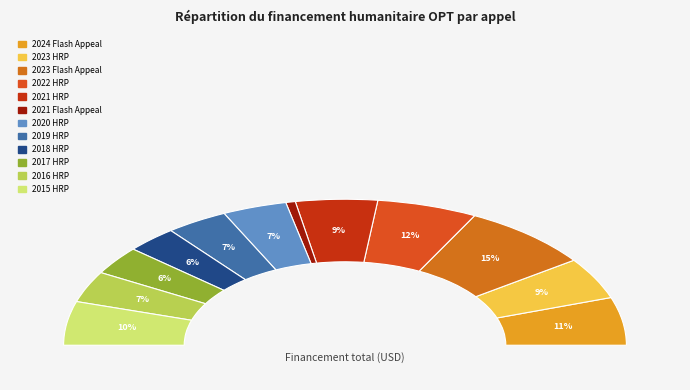

Rank the categories by value from highest to lowest.

2023 Flash Appeal, 2022 HRP, 2024 Flash Appeal, 2015 HRP, 2021 HRP, 2023 HRP, 2020 HRP, 2019 HRP, 2016 HRP, 2017 HRP, 2018 HRP, 2021 Flash Appeal